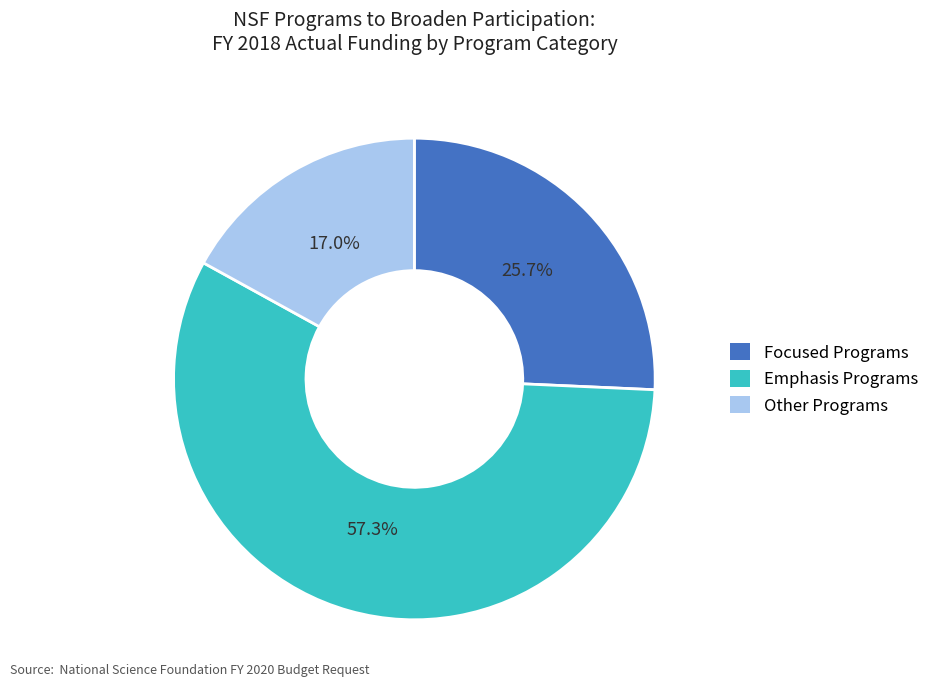

Rank the categories by value from lowest to highest.

Other Programs, Focused Programs, Emphasis Programs